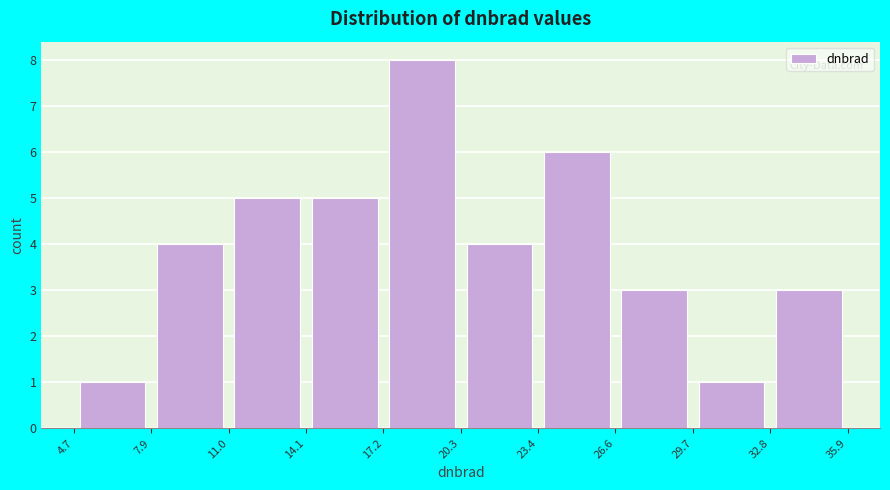

Over which range of the x-axis is the bar tallest?

17.2 to 20.3